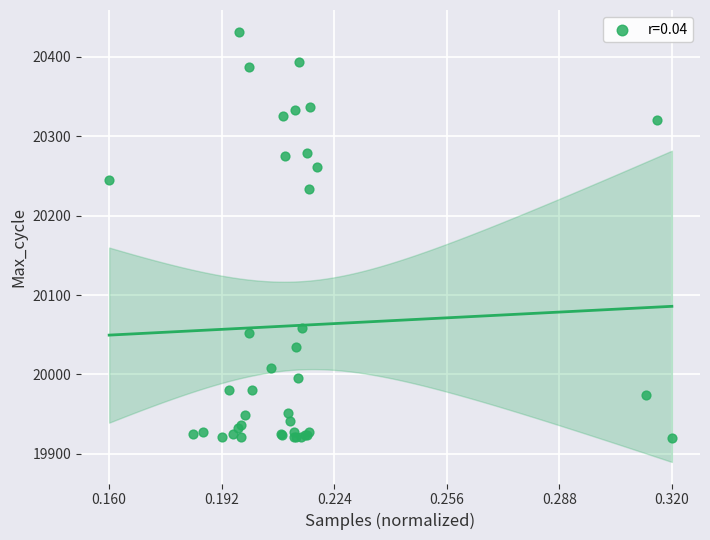

What Y value in the scatter plot is closest to 20176?

20234